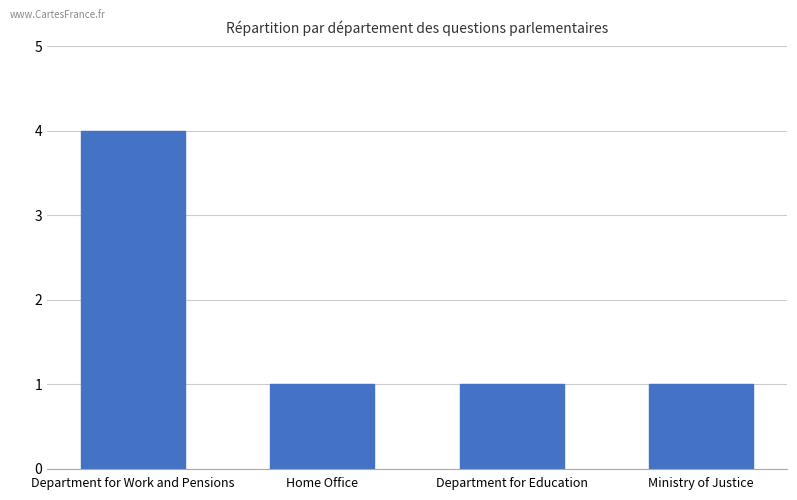

How many bars are there in total?

4